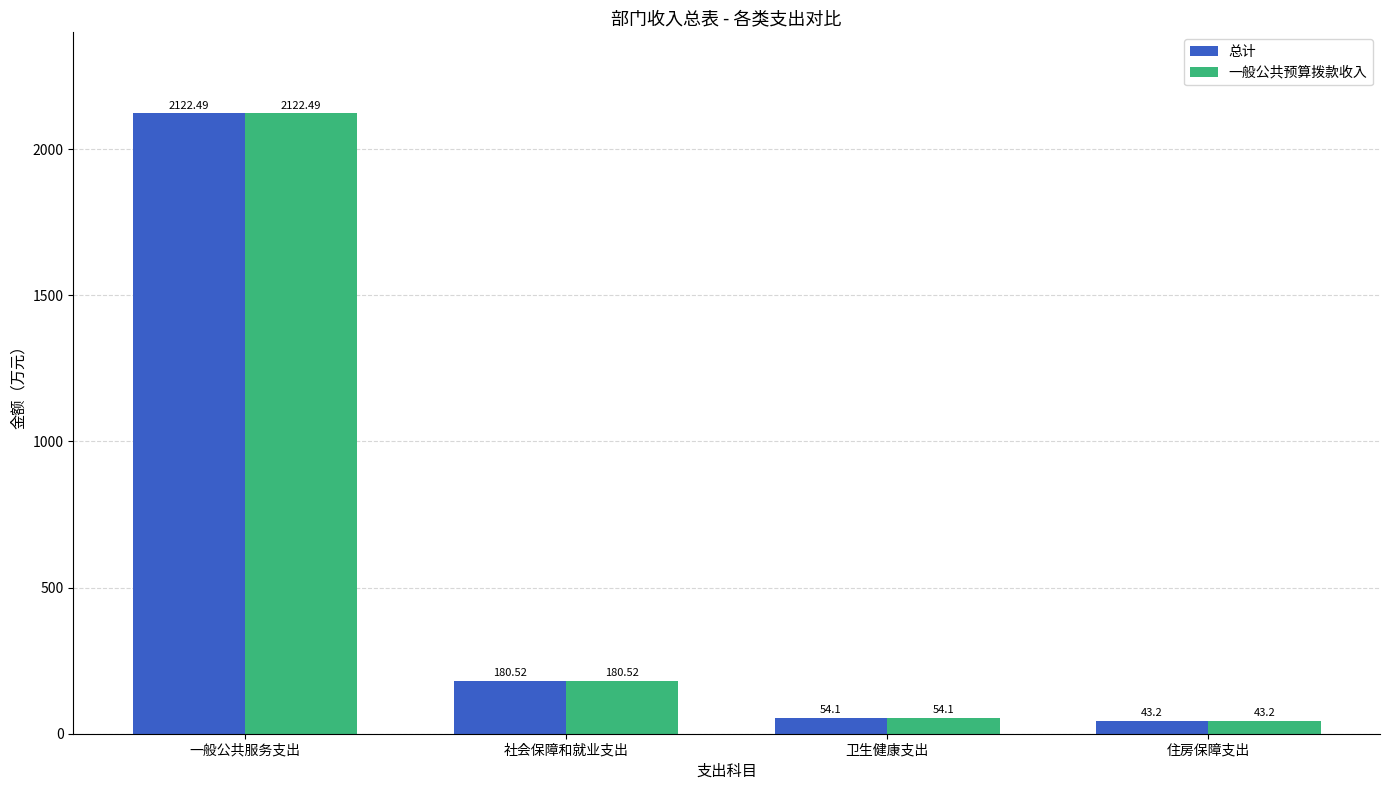

List the labels in order of 一般公共预算拨款收入 value, smallest first.

住房保障支出, 卫生健康支出, 社会保障和就业支出, 一般公共服务支出